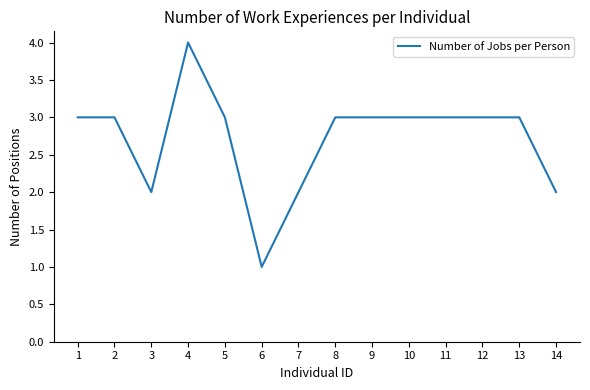

What value does the data have at 10?

3